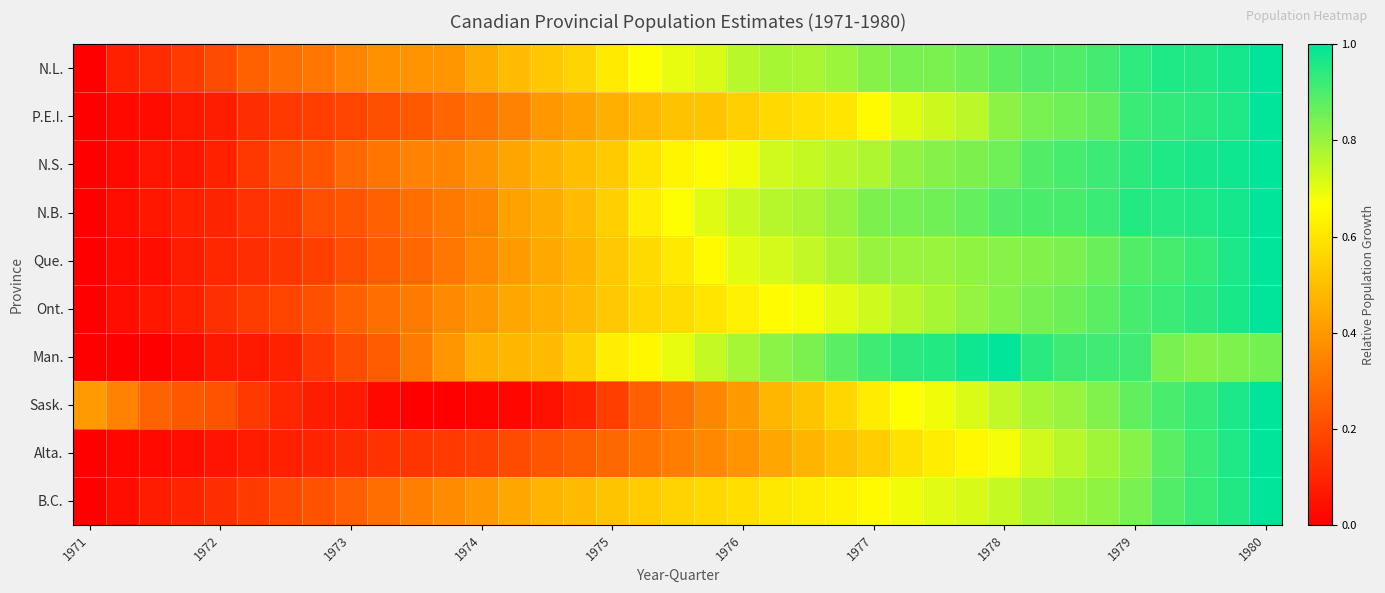

At which category does the chart reach its minimum across all series?

1971